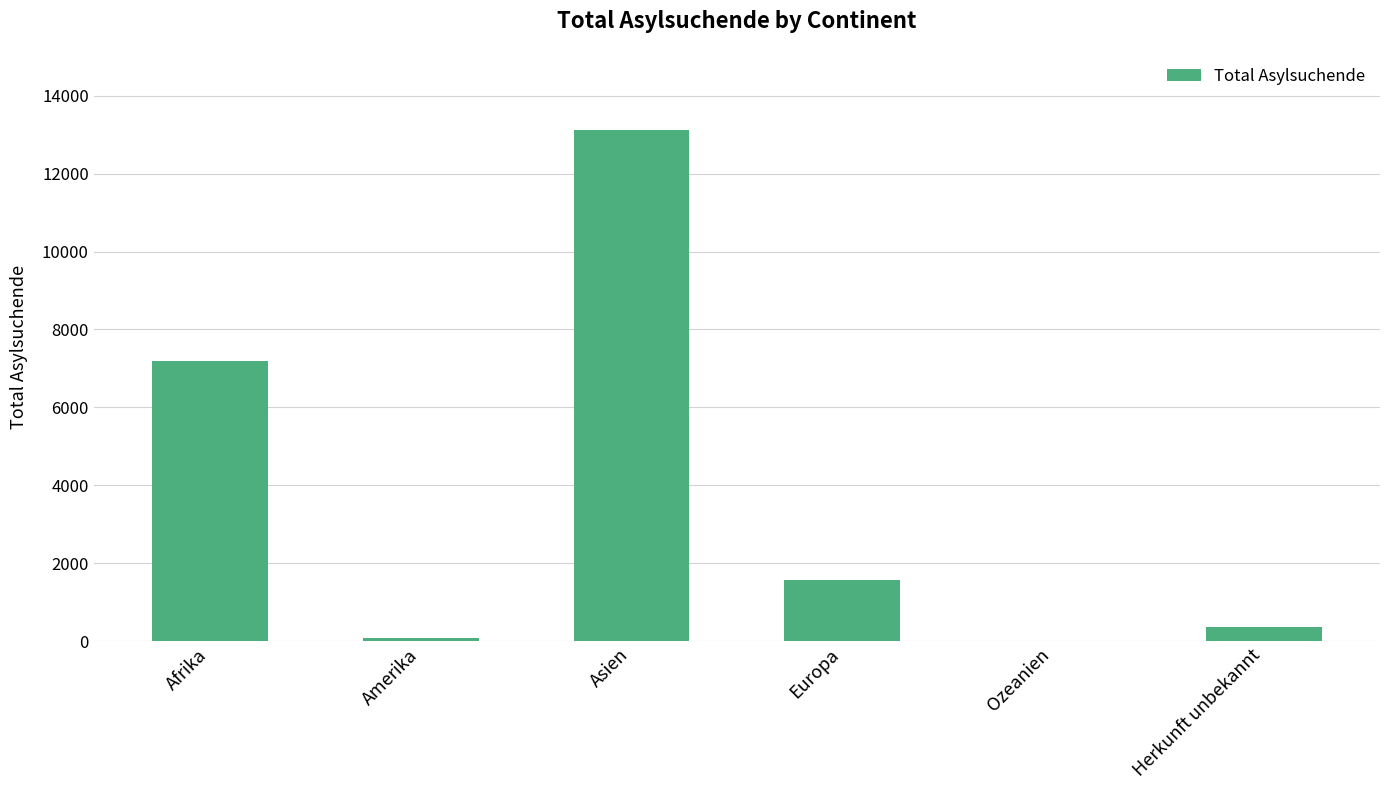

Between Herkunft unbekannt and Europa, which is larger?

Europa